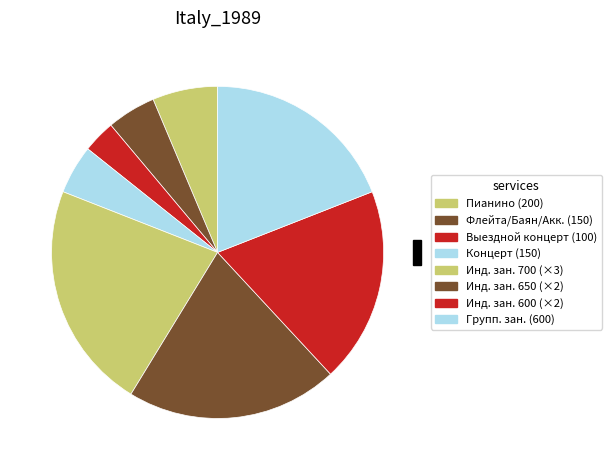

How many slices are in this pie chart?

8